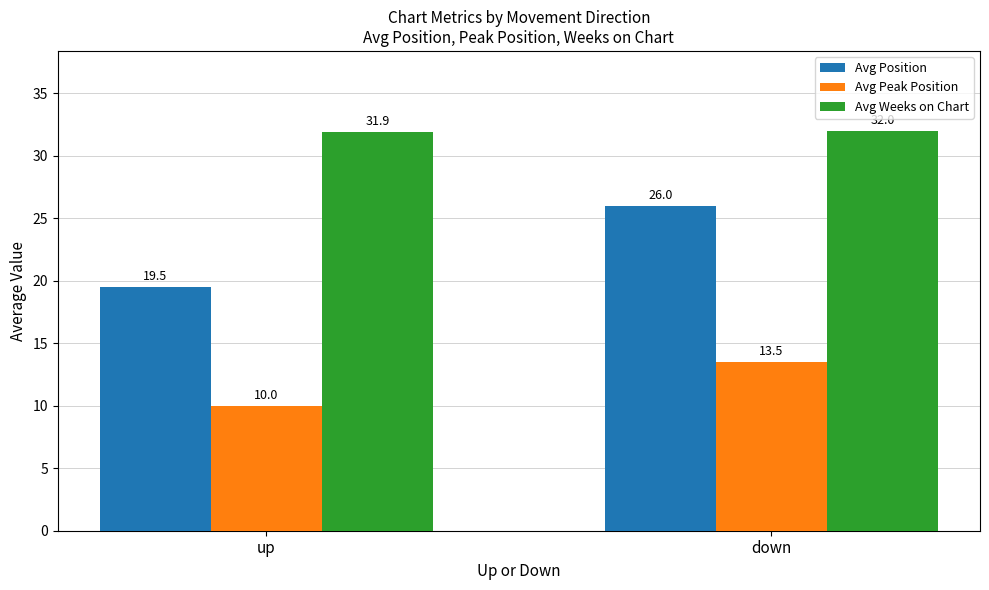

What are all the series names shown in the legend?

Avg Position, Avg Peak Position, Avg Weeks on Chart